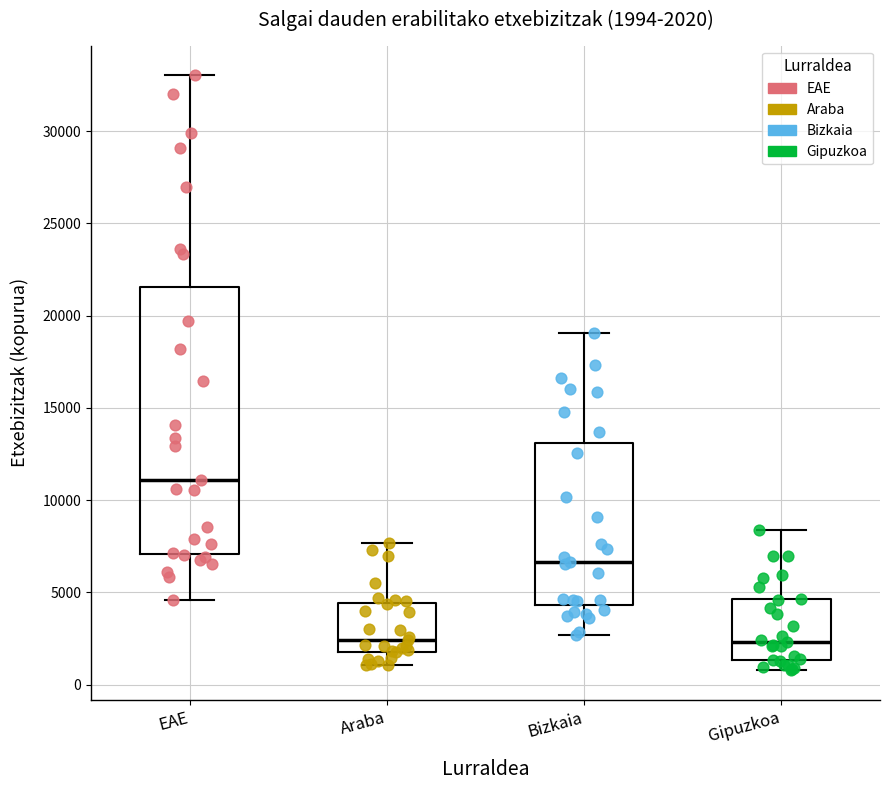

Comparing the boxes themselves (not the whiskers), which one is the tallest?

EAE